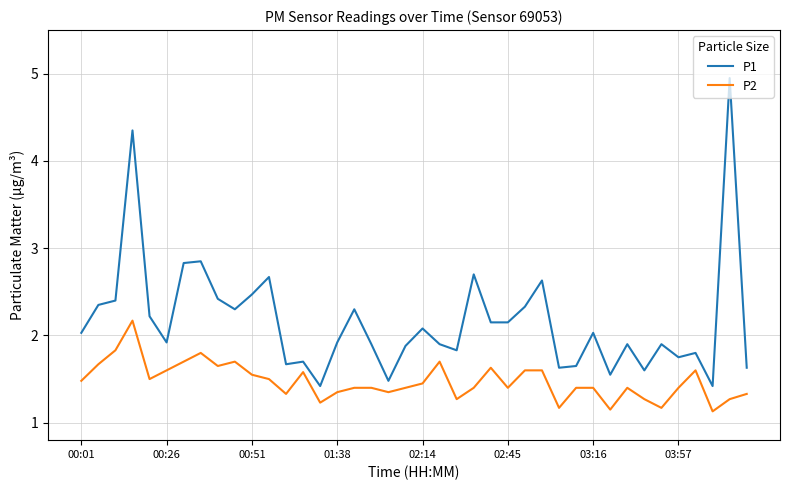

Which series has the largest total across all categories?

P1